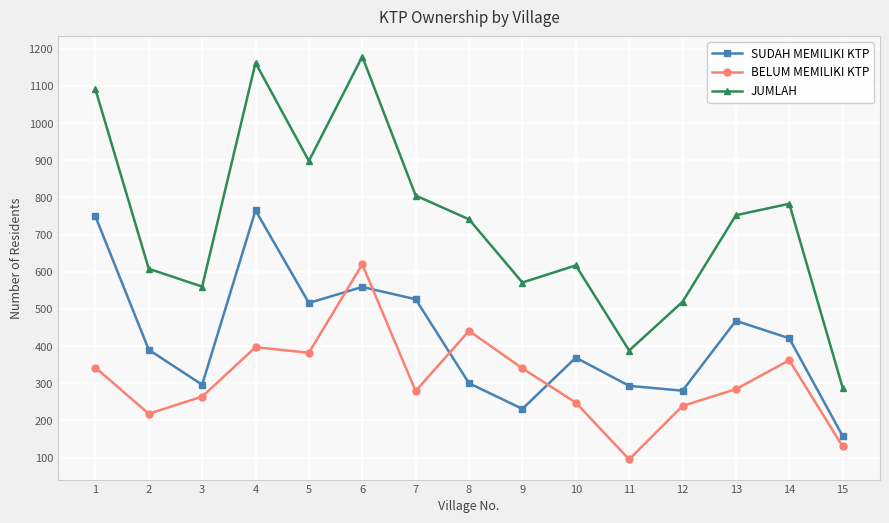

What is the sum of all SUDAH MEMILIKI KTP values?

6321